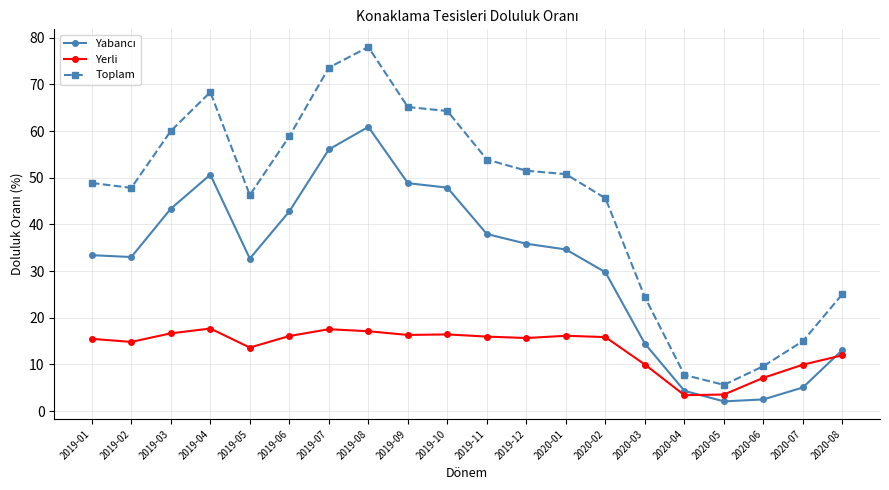

Which series has the largest range (max minus min)?

Toplam